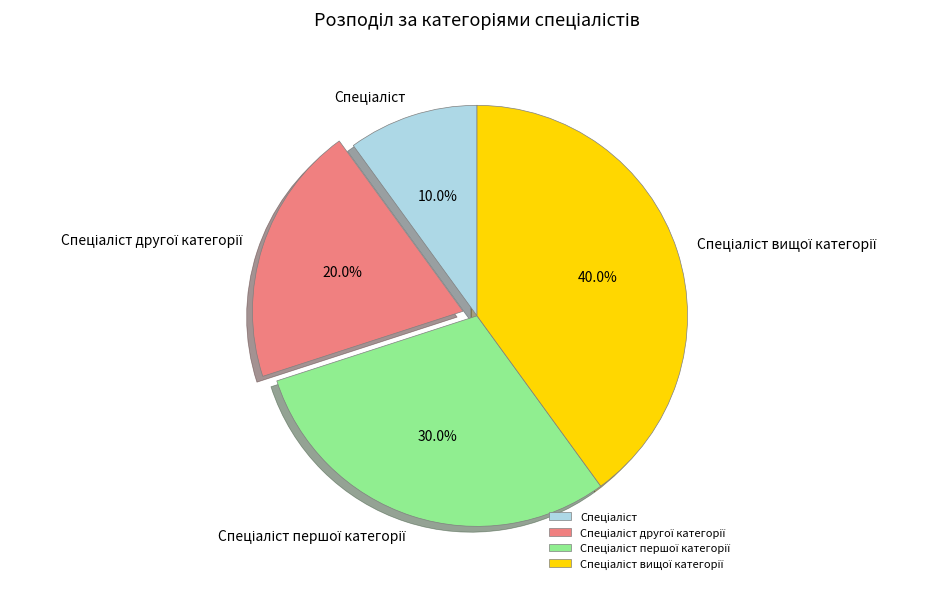

Is there any slice that represents more than half of the pie?

No